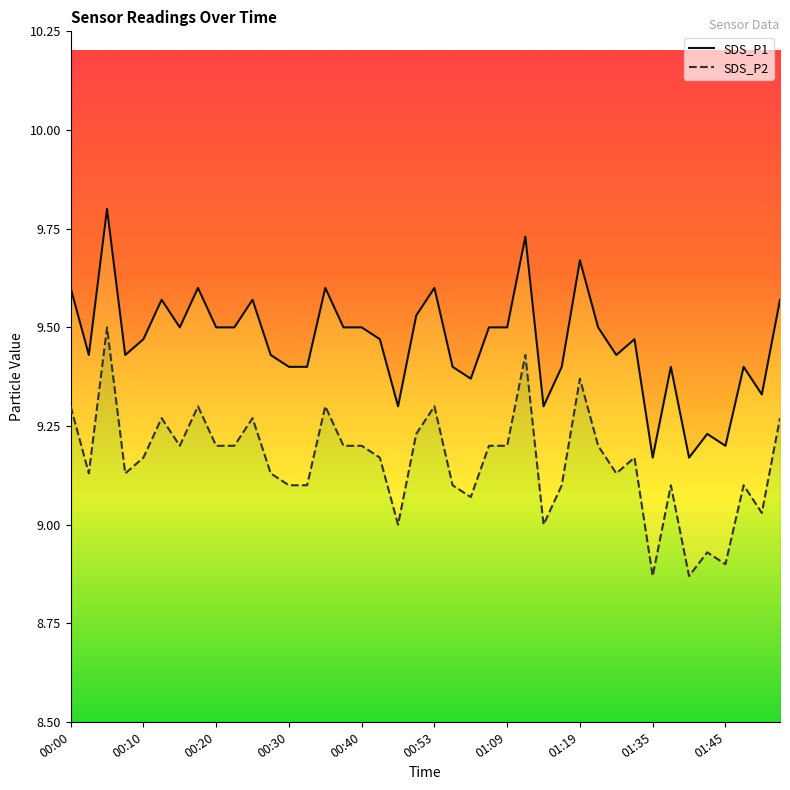

What is the minimum value shown in the chart?

8.9